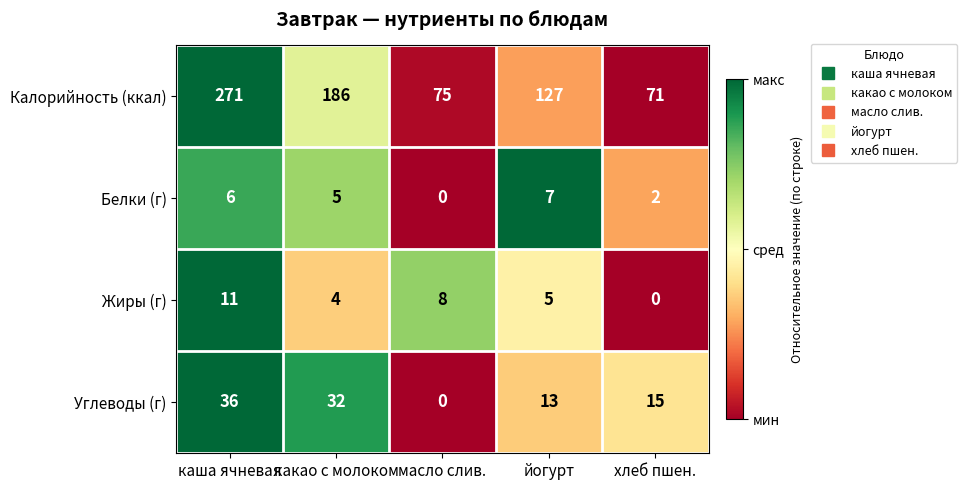

At how many categories does at least one series exceed 0?

5